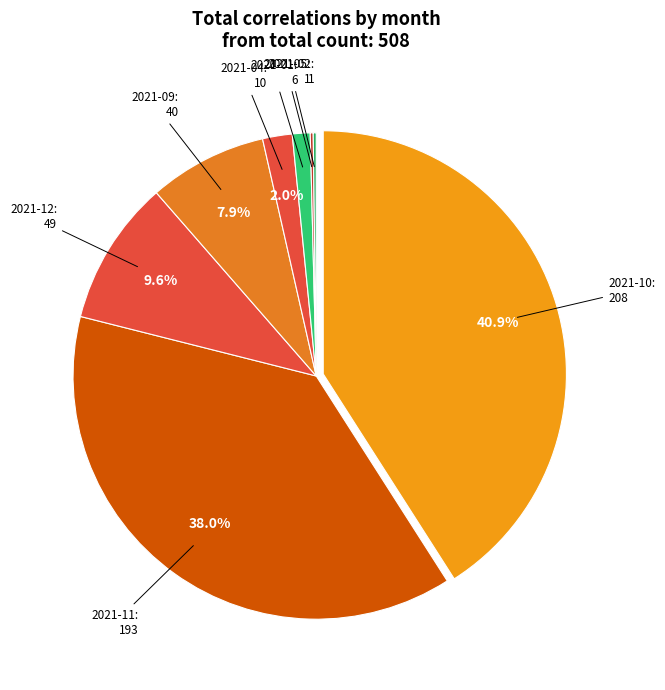

Is it true that 2021-04 is 12% of the pie?

False